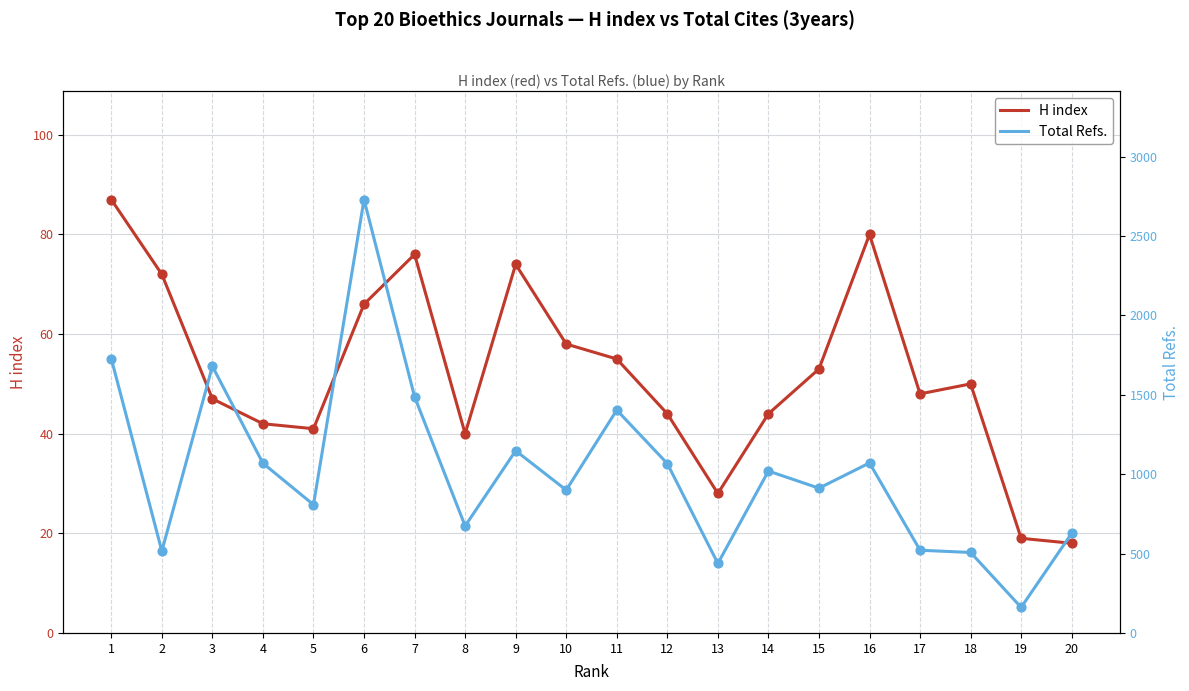

Which series reaches the minimum Y coordinate?

H index